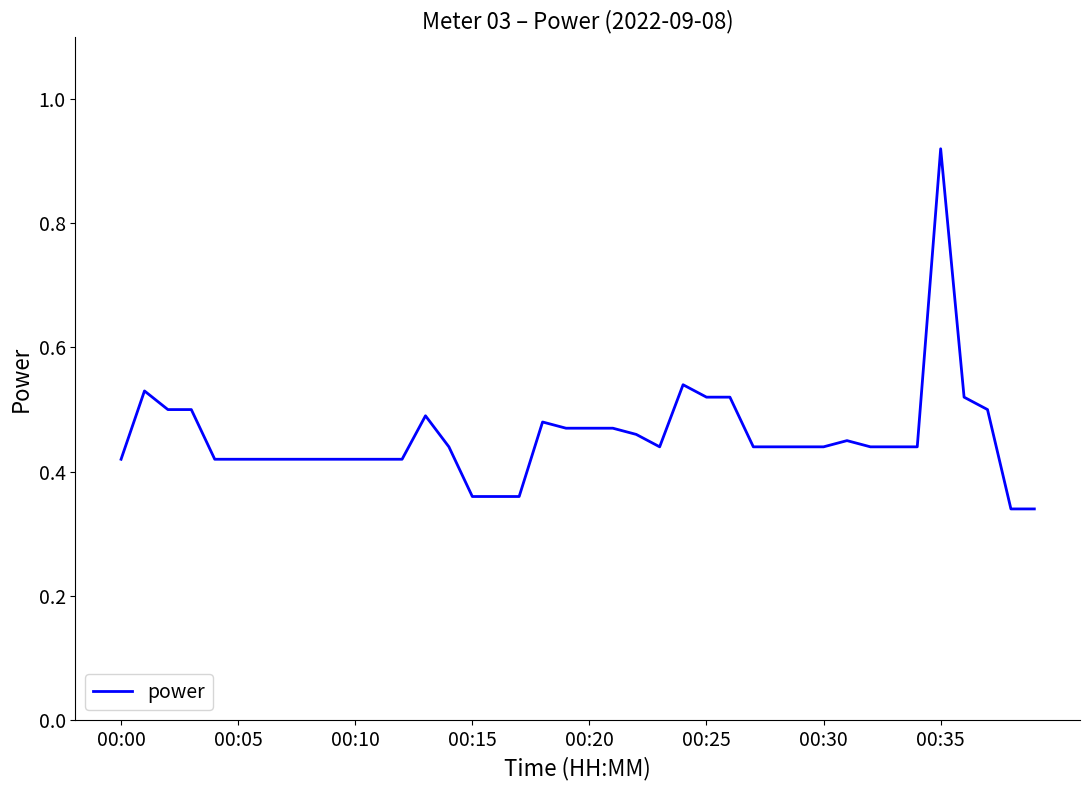

Is this an area chart (filled region under the line)?

No